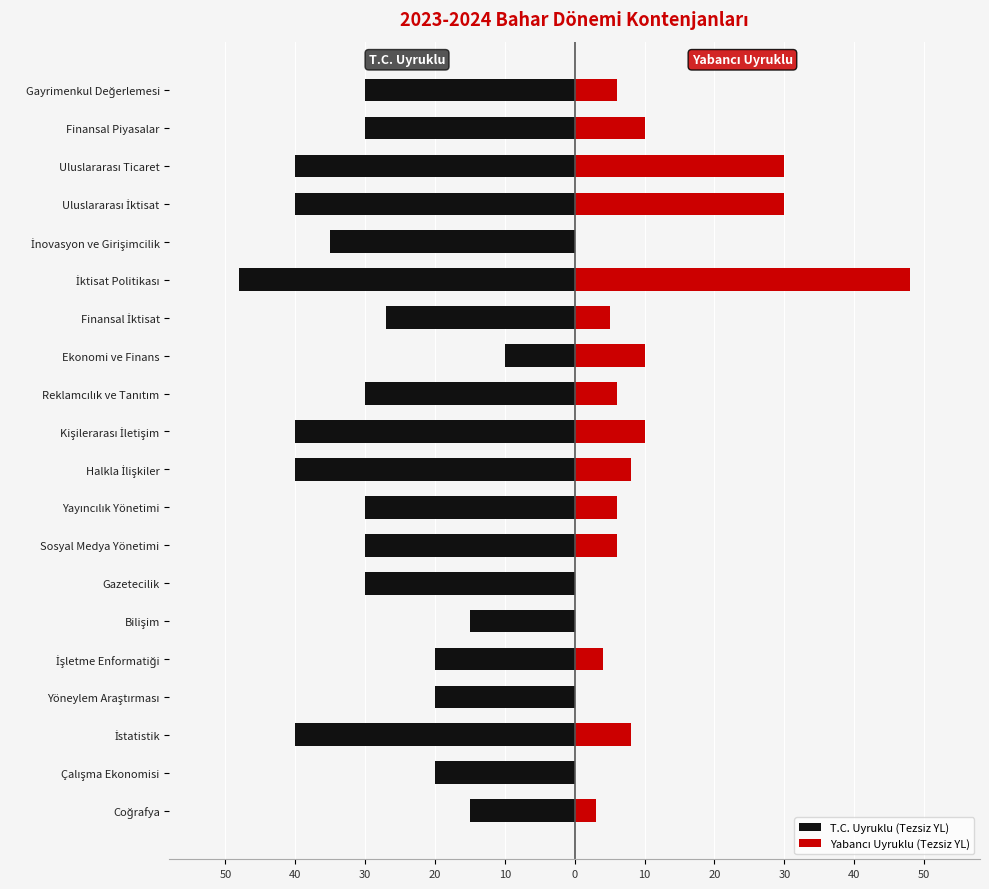

Rank the series by their maximum value, from highest to lowest.

Yabancı Uyruklu (Tezsiz YL), T.C. Uyruklu (Tezsiz YL)